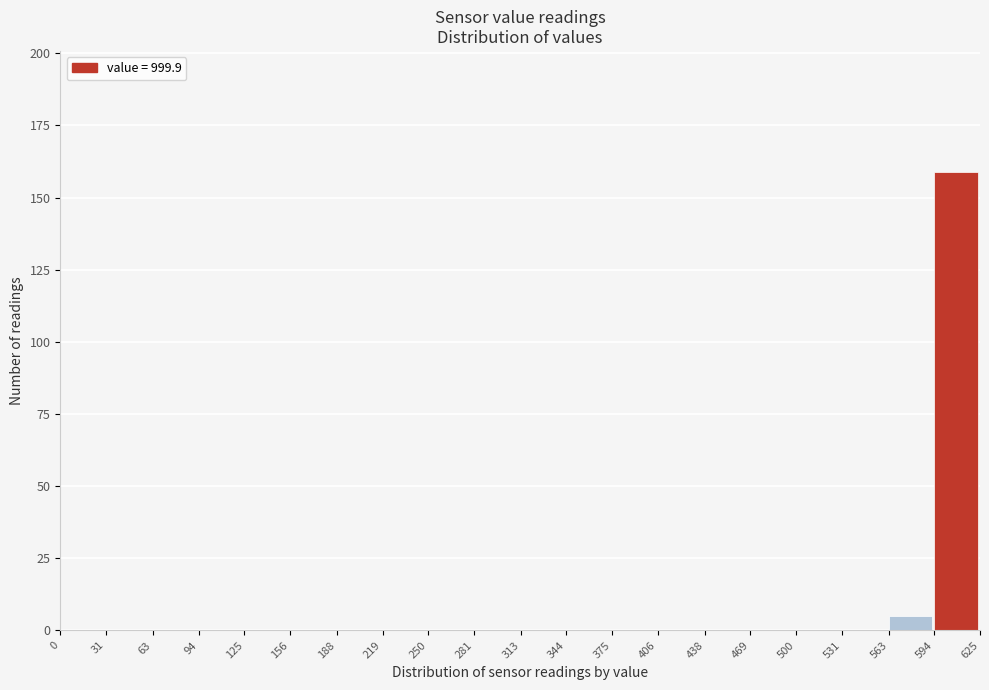

Reading right to left, transcribe all the data shown in this chart.

594=159	563=5	531=0	500=0	469=0	438=0	406=0	375=0	344=0	313=0	281=0	250=0	219=0	188=0	156=0	125=0	94=0	63=0	31=0	0=0